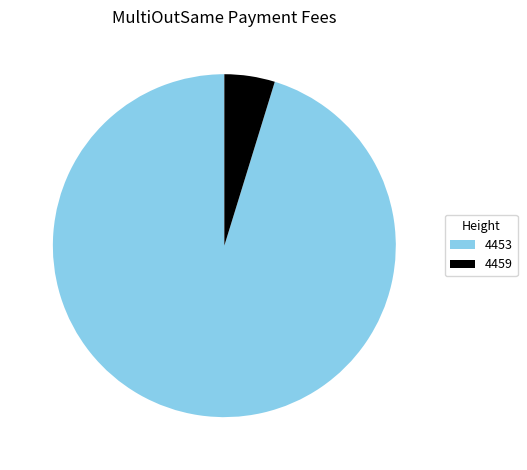

Which category has the smallest portion of the pie?

4459